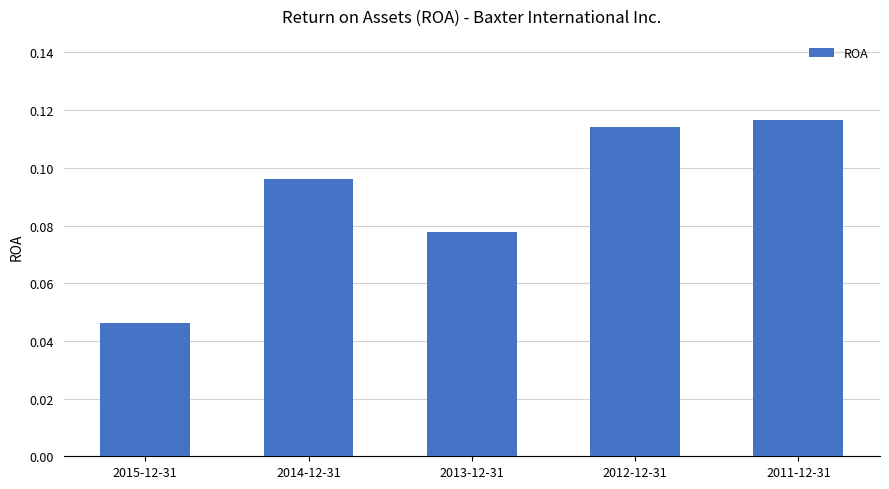

Is it true that the value at 2014-12-31 is 0.2?

False